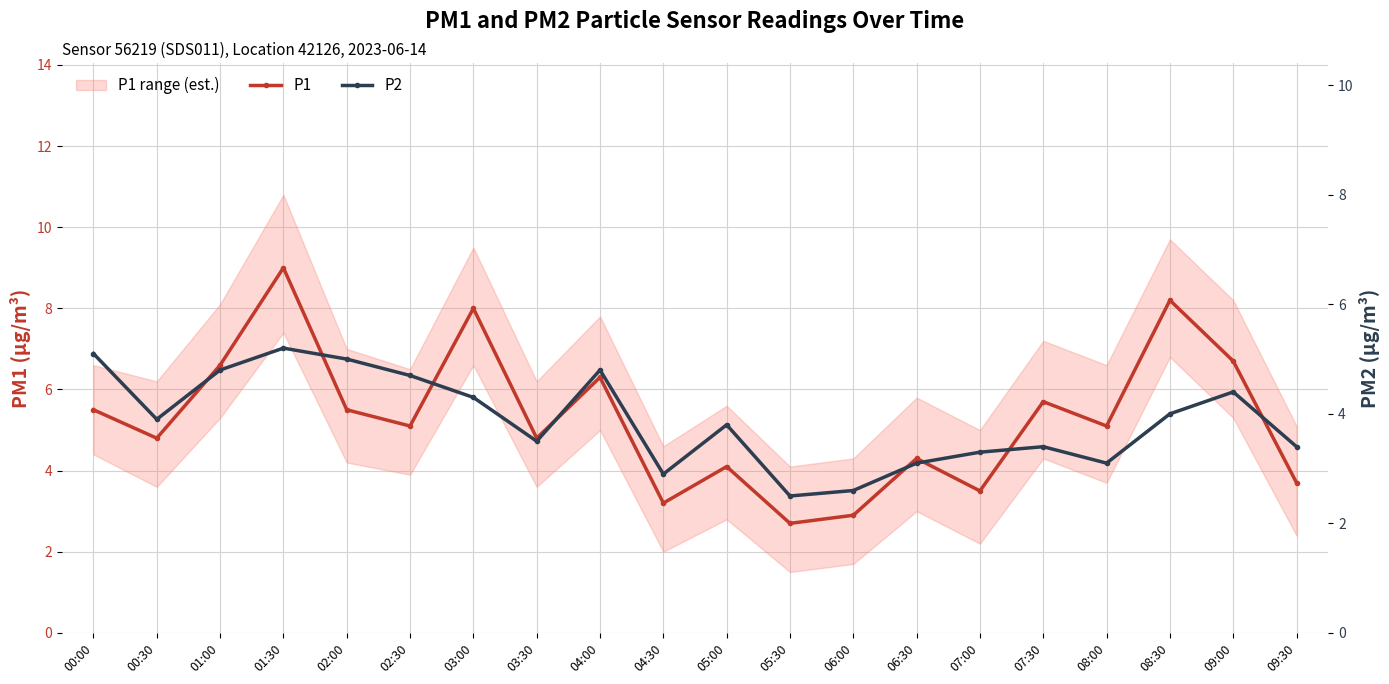

Which series has the largest range (max minus min)?

P1